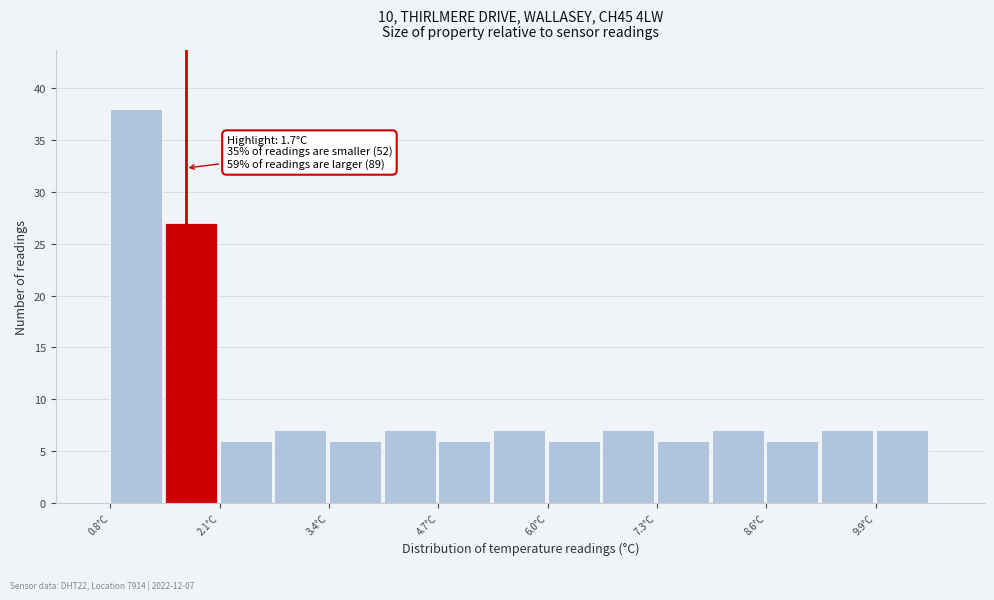

Read against the x-axis, roughly where is the centre of the tallest bar?

1.2